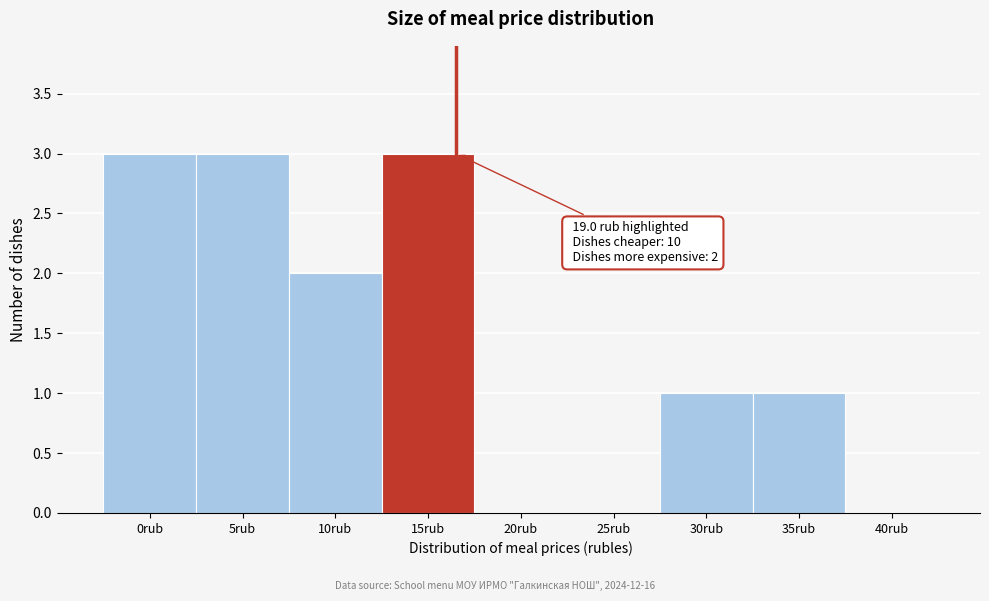

Reading left to right, list all the values displayed in this chart.

0rub=3	5rub=3	10rub=2	15rub=3	20rub=0	25rub=0	30rub=1	35rub=1	40rub=0